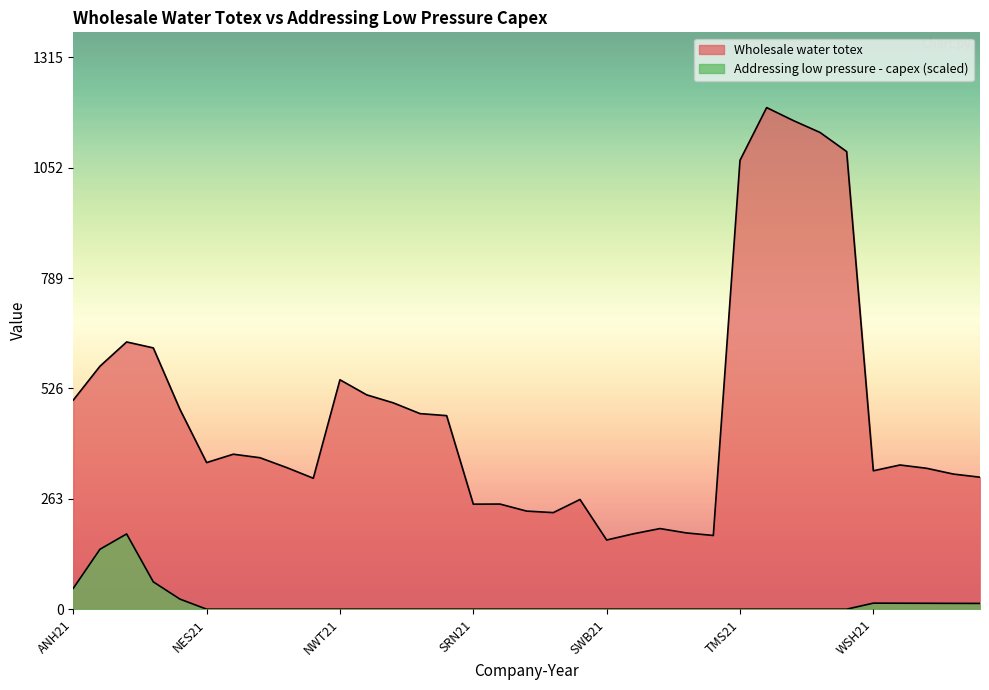

What is the label of the 26th point from the left?

TMS21